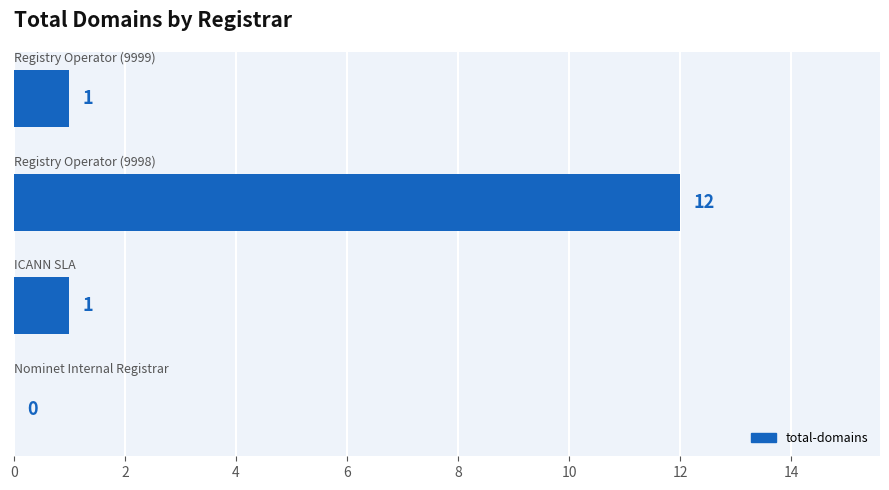

What is the sum of all values?

14